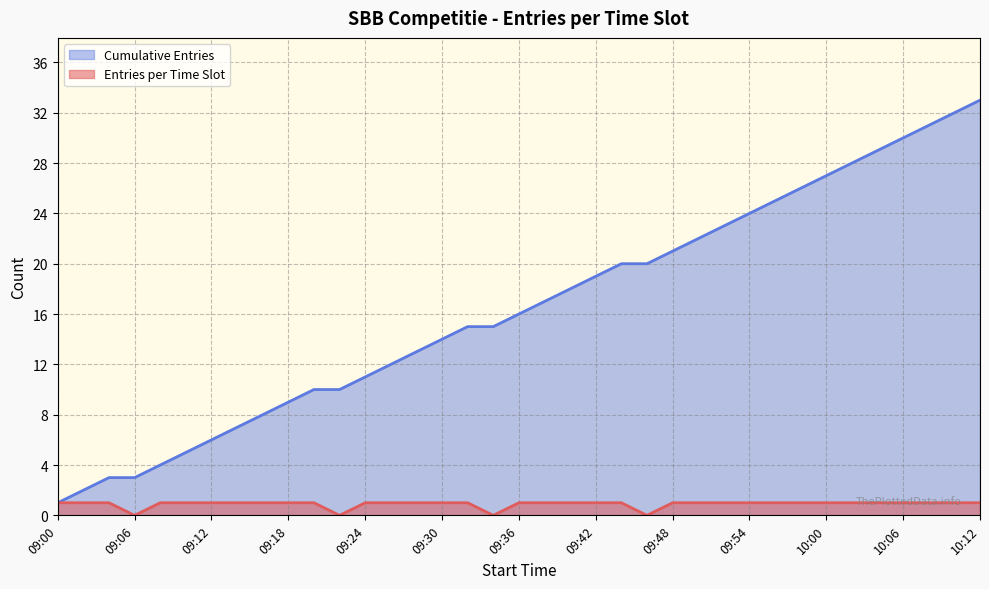

What is the label of the 1st point from the right?

10:12